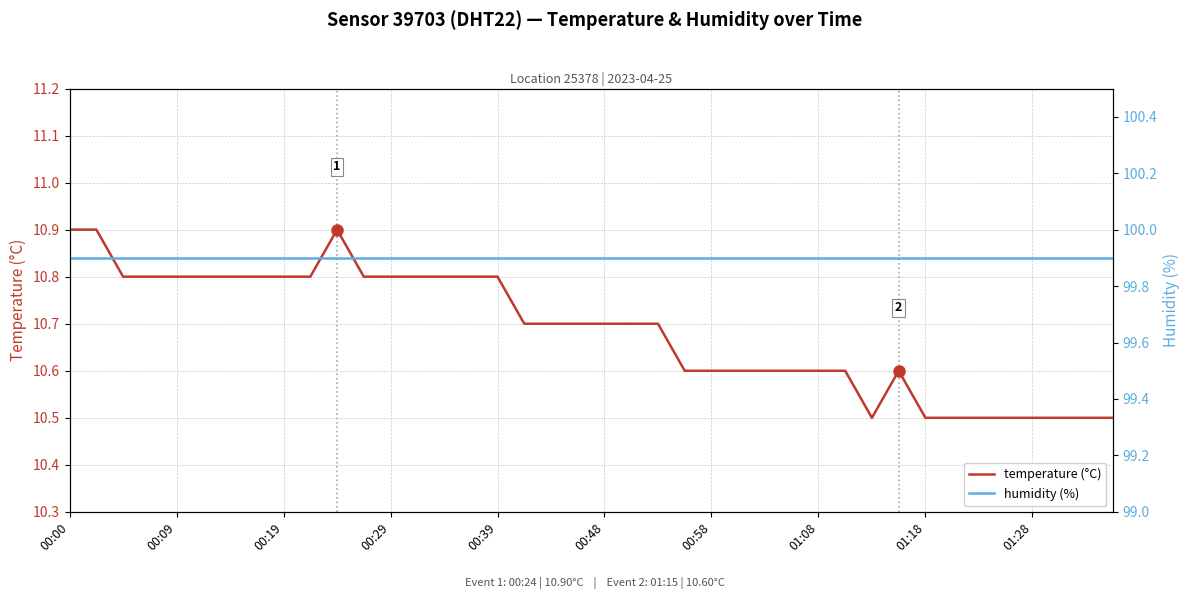

The value of temperature (°C) at 00:29 is 10.8. True or false?

True